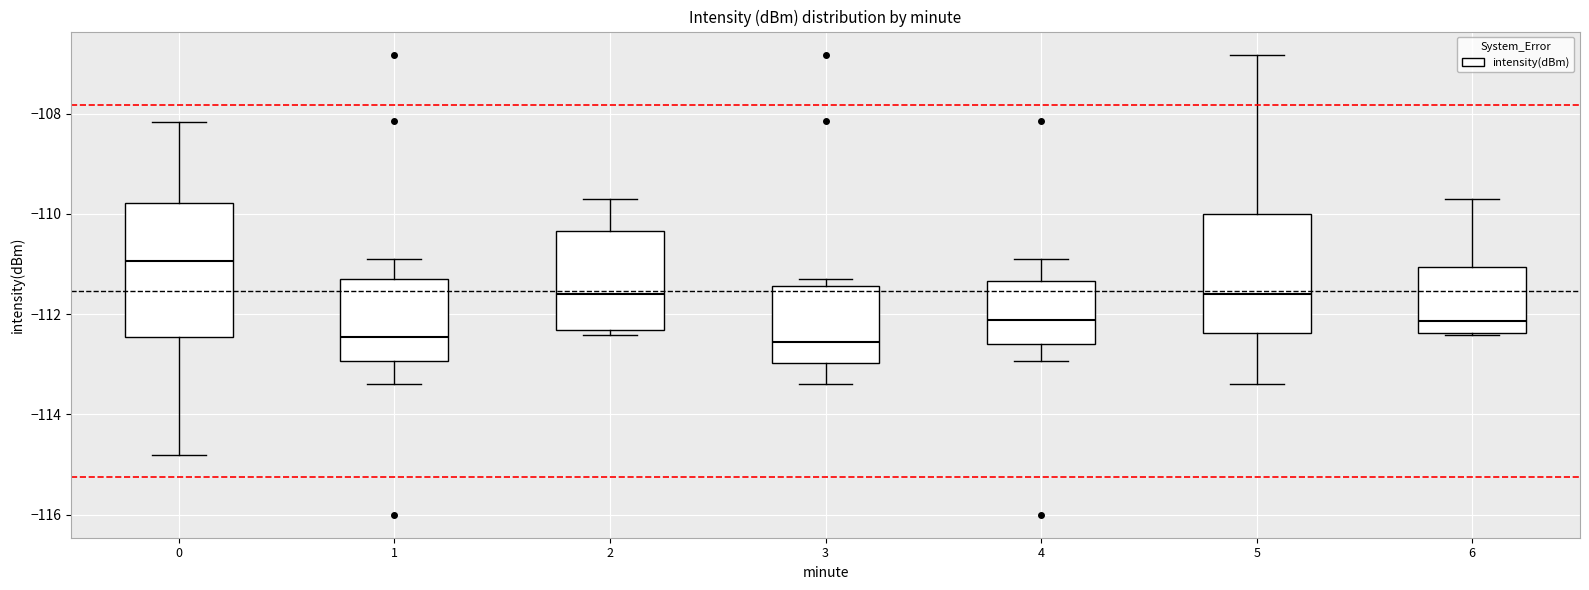

Reading left to right, read every box against the y-axis: the position of its median line, the range the box covers, and the ends of its whiskers. The values are not printed on the chart, so give them approximately, as read against the axis.

0: median -111.0, box -112.4 to -109.8, whiskers -114.8 to -108.2
1: median -112.4, box -113.0 to -111.2, whiskers -113.4 to -110.8
2: median -111.6, box -112.4 to -110.4, whiskers -112.4 (just below the box's lower edge) to -109.8
3: median -112.6, box -113.0 to -111.4, whiskers -113.4 to -111.2
4: median -112.2, box -112.6 to -111.4, whiskers -113.0 to -110.8
5: median -111.6, box -112.4 to -110.0, whiskers -113.4 to -106.8
6: median -112.2, box -112.4 to -111.0, whiskers -112.4 to -109.8